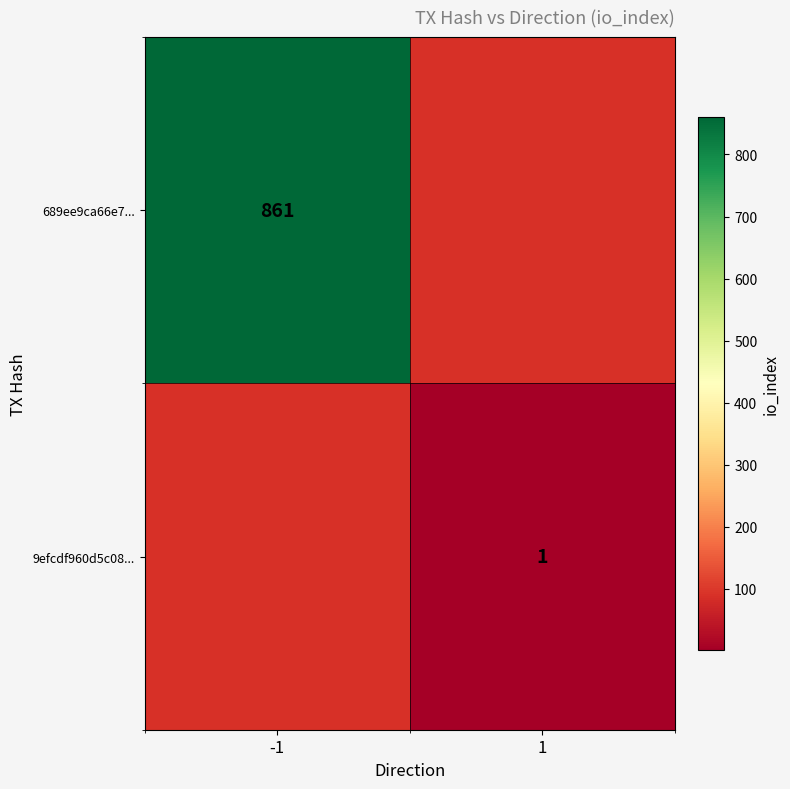

Is the value of 689ee9ca66e7... at -1 greater than the value of 9efcdf960d5c08... at 1?

Yes